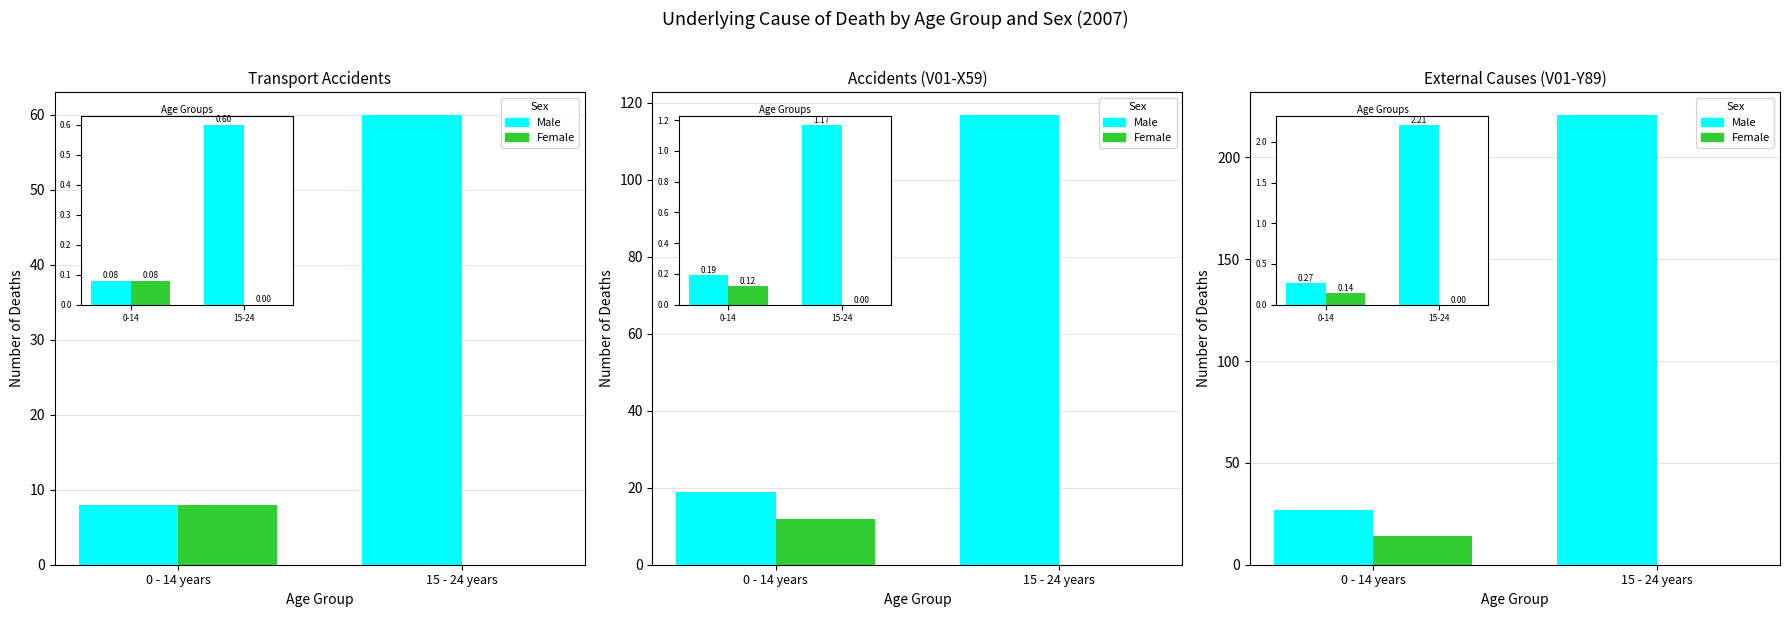

Count the Female values in the range 0 to 14.

2